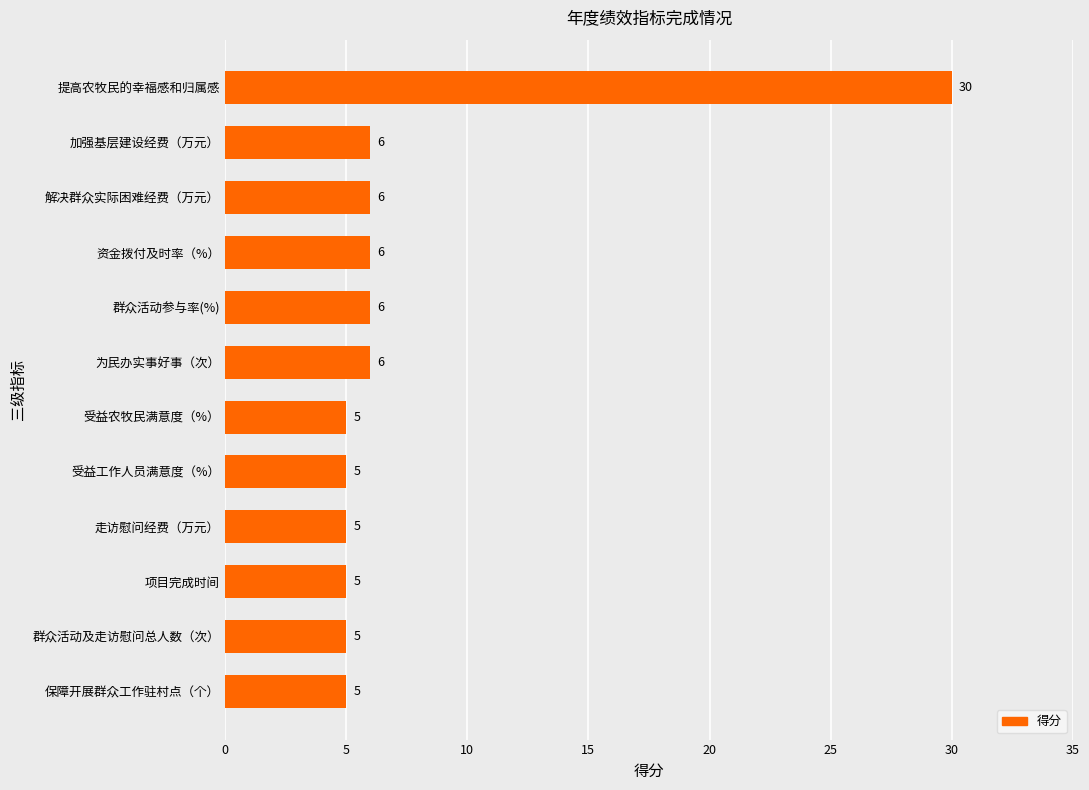

What is the sum of the values at 项目完成时间 and 保障开展群众工作驻村点（个）?

10